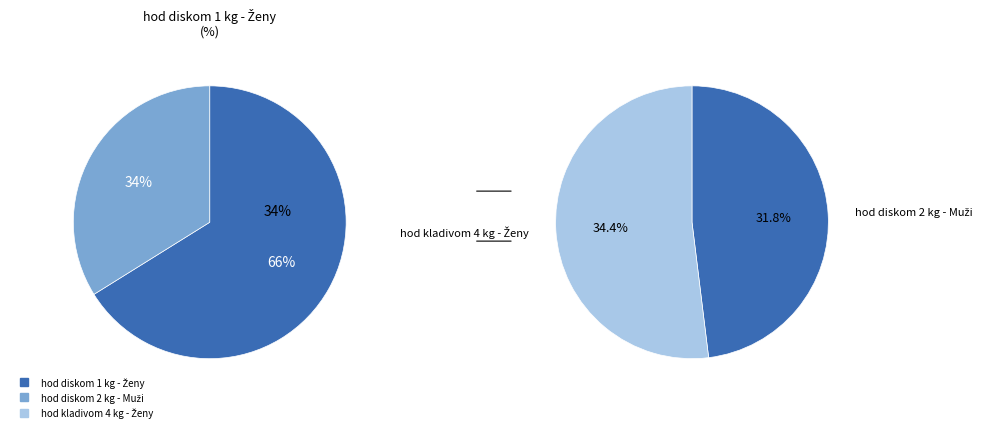

To the nearest percent, what is the combined percentage of hod diskom 2 kg - Muži and hod diskom 1 kg - Ženy?

66%